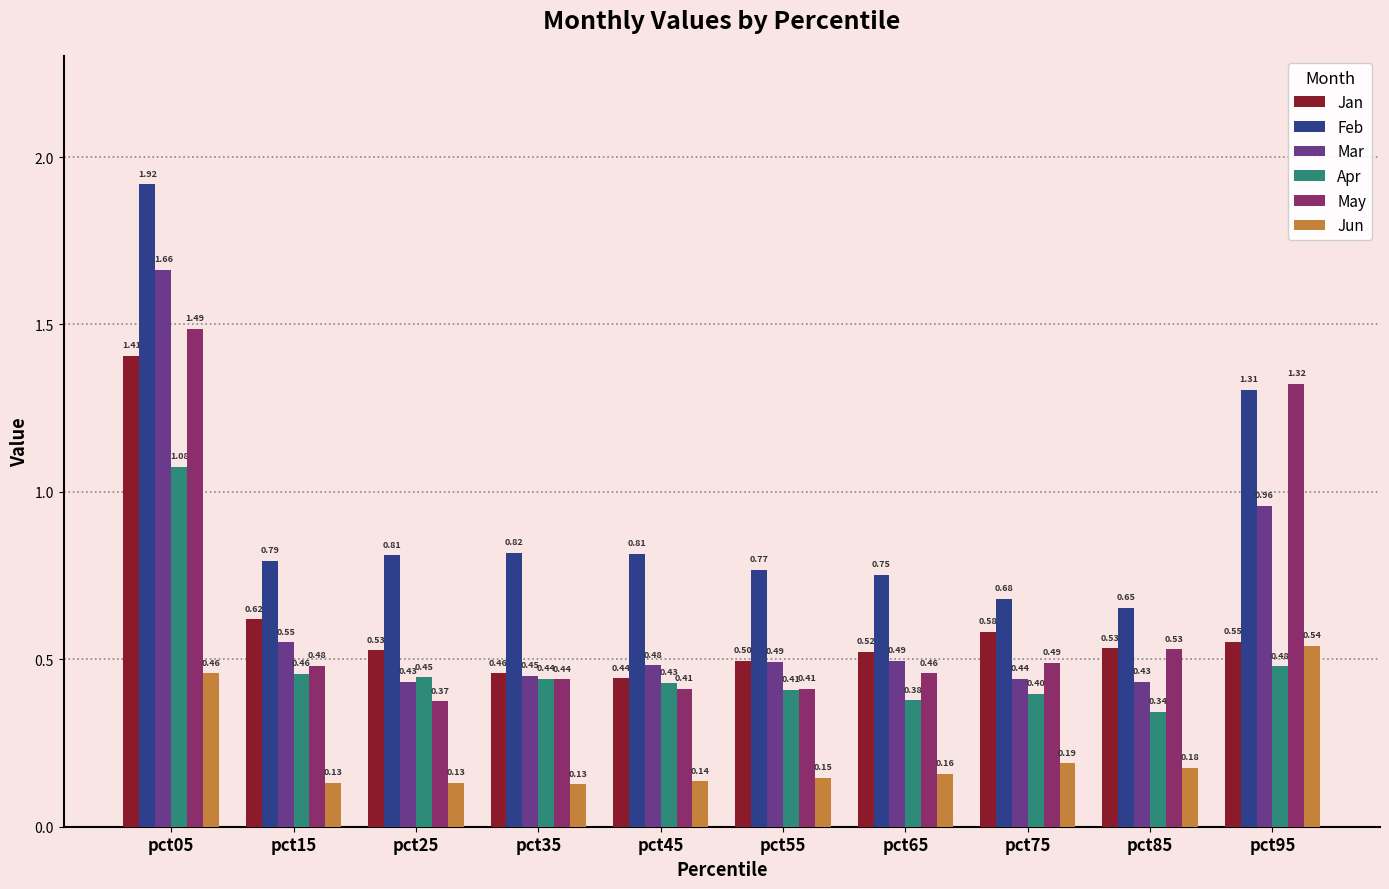

List the series in order of their peak value, highest first.

Feb, Mar, May, Jan, Apr, Jun